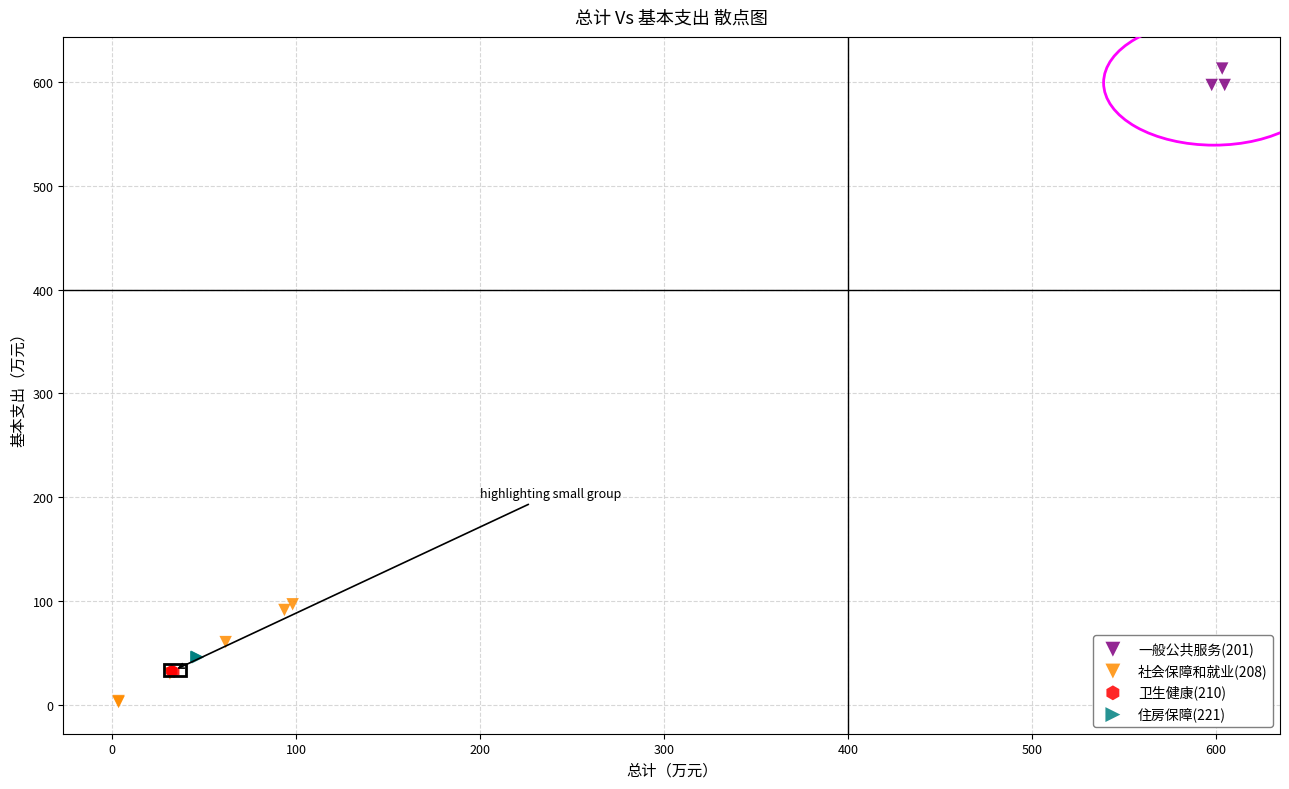

Which series contains the highest Y value?

一般公共服务(201)